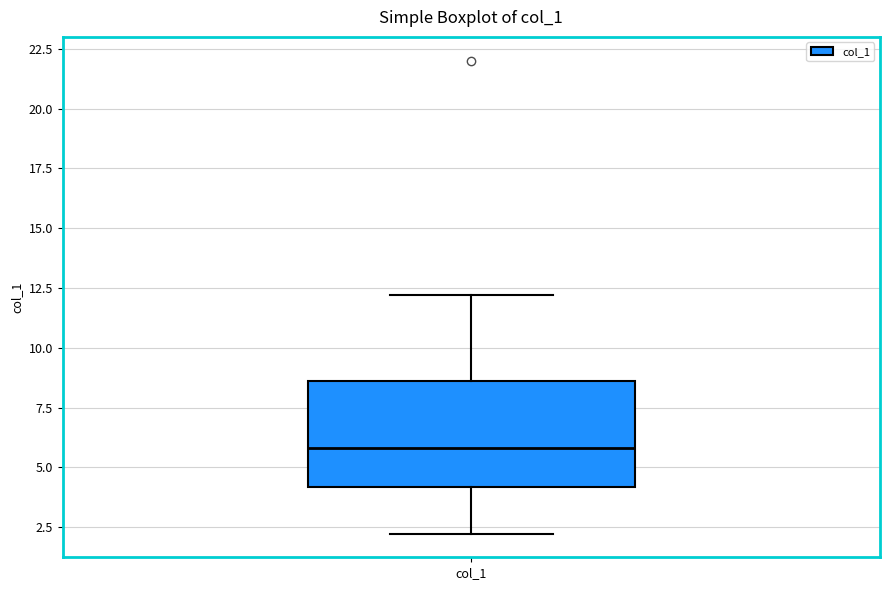

Where does the median line of the box for col_1 sit on the y-axis? The values are not printed on the chart, so give them approximately, as read against the axis.

6.0